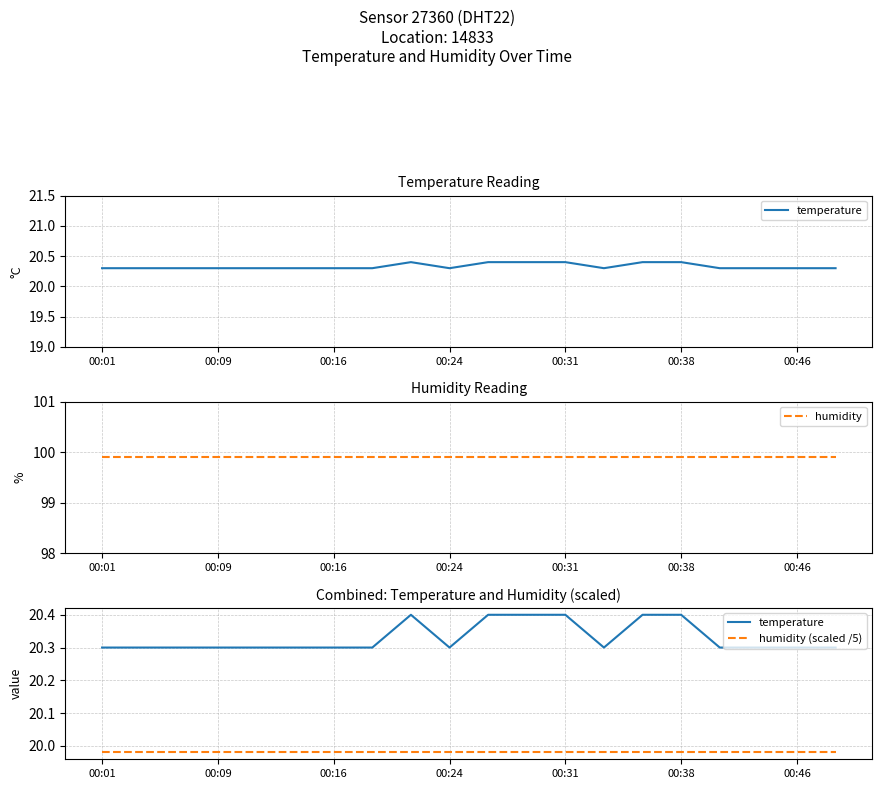

What position from the left is 11?

12